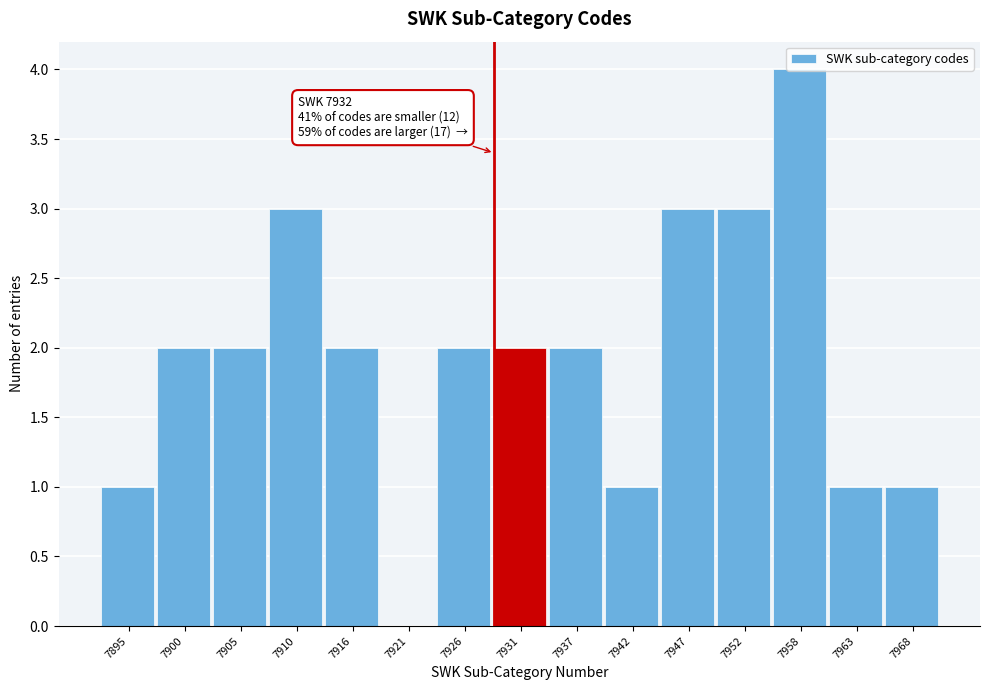

What value does the data have at 7952?

3